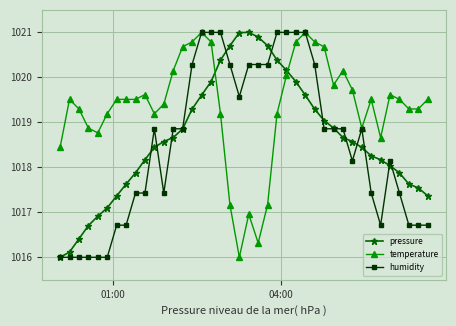

How many data points does each series have?

40